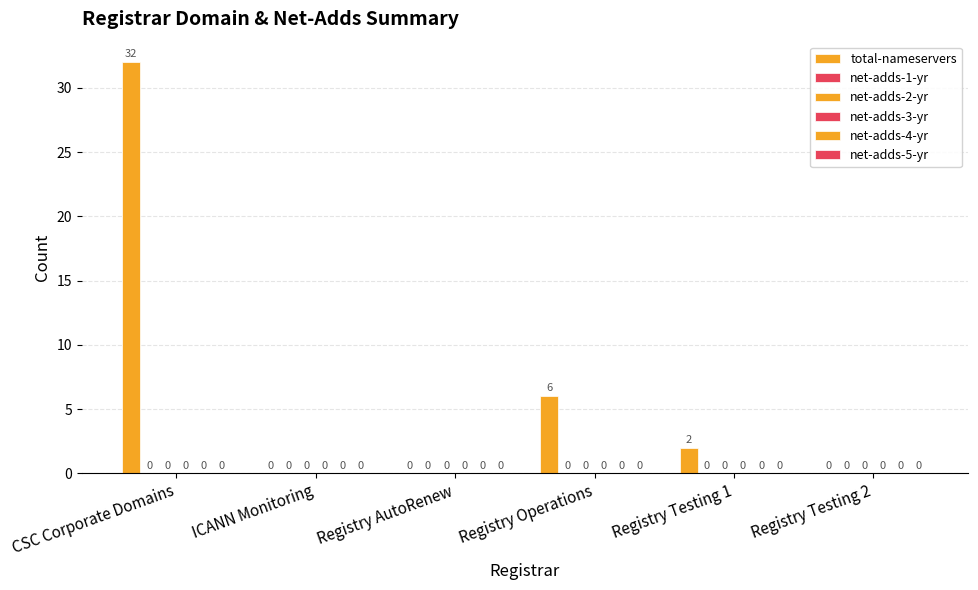

Reading left to right, extract all data points from this chart.

total-nameservers: 32	0	0	6	2	0
net-adds-1-yr: 0	0	0	0	0	0
net-adds-2-yr: 0	0	0	0	0	0
net-adds-3-yr: 0	0	0	0	0	0
net-adds-4-yr: 0	0	0	0	0	0
net-adds-5-yr: 0	0	0	0	0	0